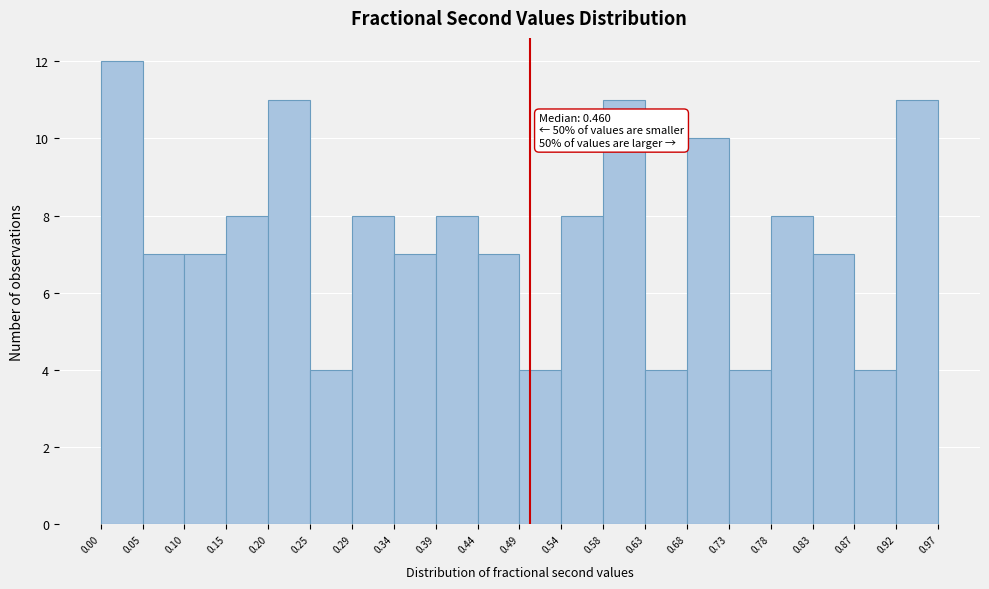

Which range on the x-axis has the tallest bar?

0.00 to 0.05